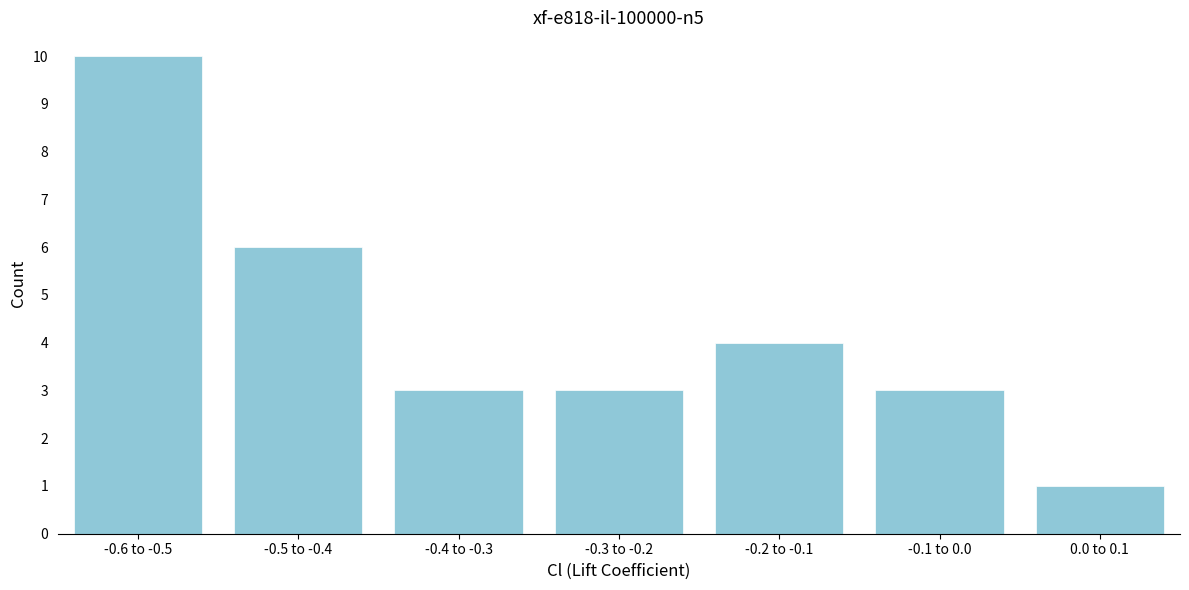

Reading left to right, extract all data points from this chart.

-0.6 to -0.5=10	-0.5 to -0.4=6	-0.4 to -0.3=3	-0.3 to -0.2=3	-0.2 to -0.1=4	-0.1 to 0.0=3	0.0 to 0.1=1